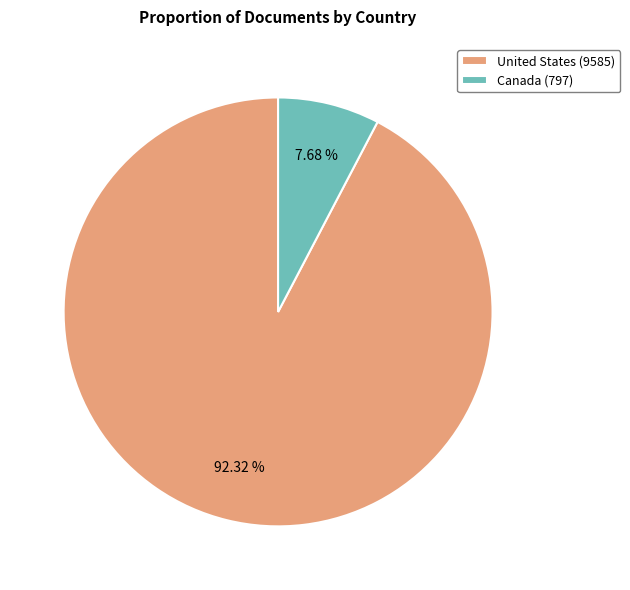

Is it true that United States is 92% of the pie?

True